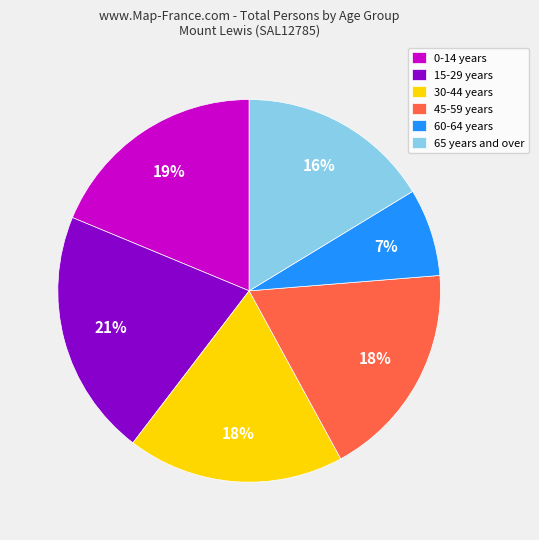

The 45-59 years slice represents 18% of the pie. True or false?

True